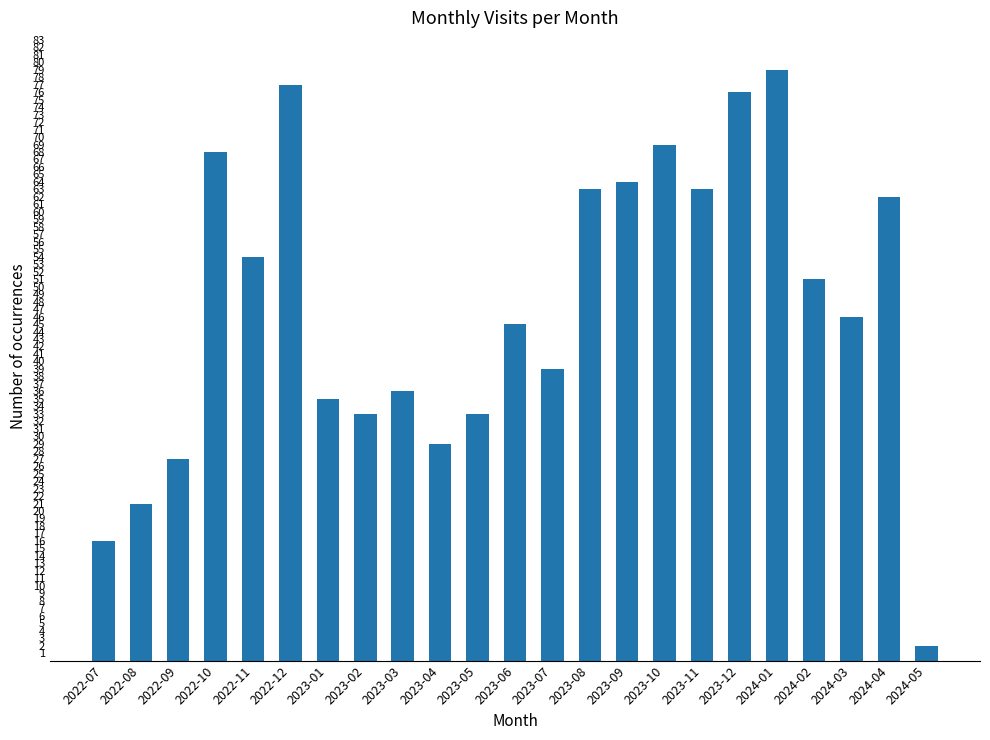

What is the average value?

47